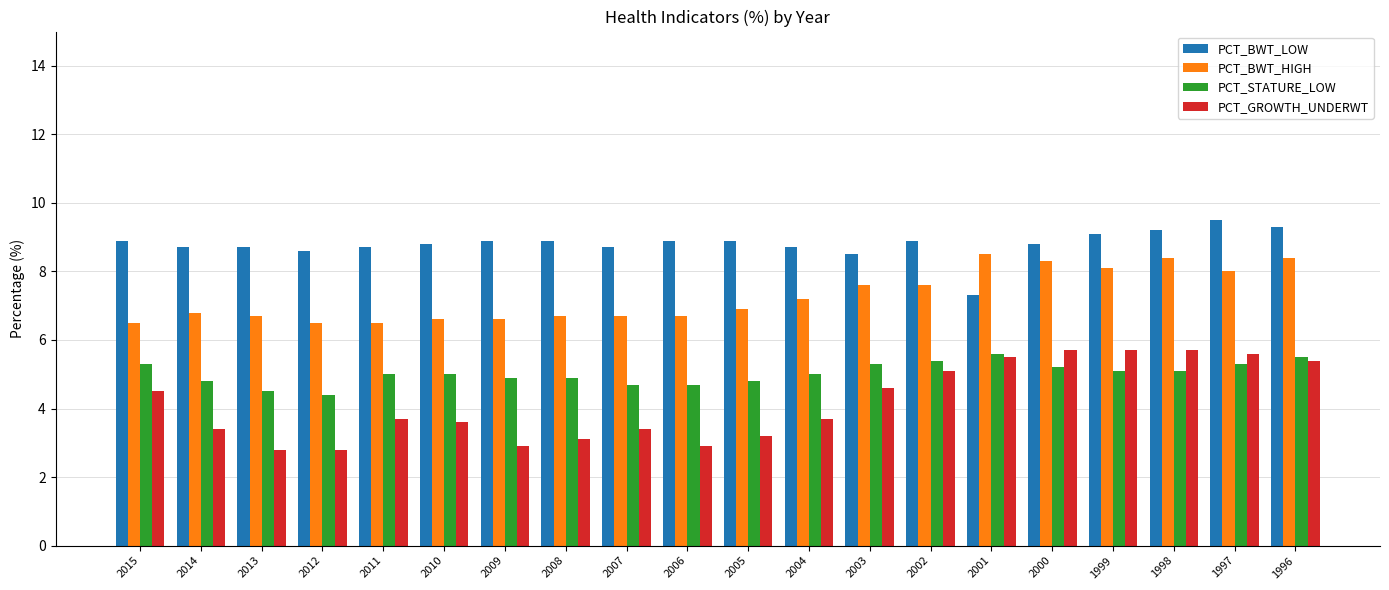

Reading right to left, what are all the values shown in this chart?

PCT_BWT_LOW: 9.3	9.5	9.2	9.1	8.8	7.3	8.9	8.5	8.7	8.9	8.9	8.7	8.9	8.9	8.8	8.7	8.6	8.7	8.7	8.9
PCT_BWT_HIGH: 8.4	8.0	8.4	8.1	8.3	8.5	7.6	7.6	7.2	6.9	6.7	6.7	6.7	6.6	6.6	6.5	6.5	6.7	6.8	6.5
PCT_STATURE_LOW: 5.5	5.3	5.1	5.1	5.2	5.6	5.4	5.3	5.0	4.8	4.7	4.7	4.9	4.9	5.0	5.0	4.4	4.5	4.8	5.3
PCT_GROWTH_UNDERWT: 5.4	5.6	5.7	5.7	5.7	5.5	5.1	4.6	3.7	3.2	2.9	3.4	3.1	2.9	3.6	3.7	2.8	2.8	3.4	4.5